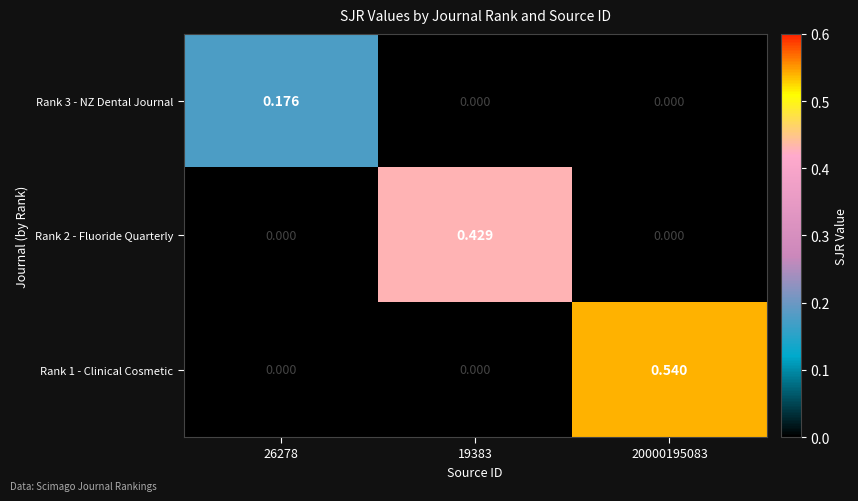

Is the value of Rank 1 - Clinical Cosmetic at 20000195083 greater than the value of Rank 3 - NZ Dental Journal at 26278?

Yes